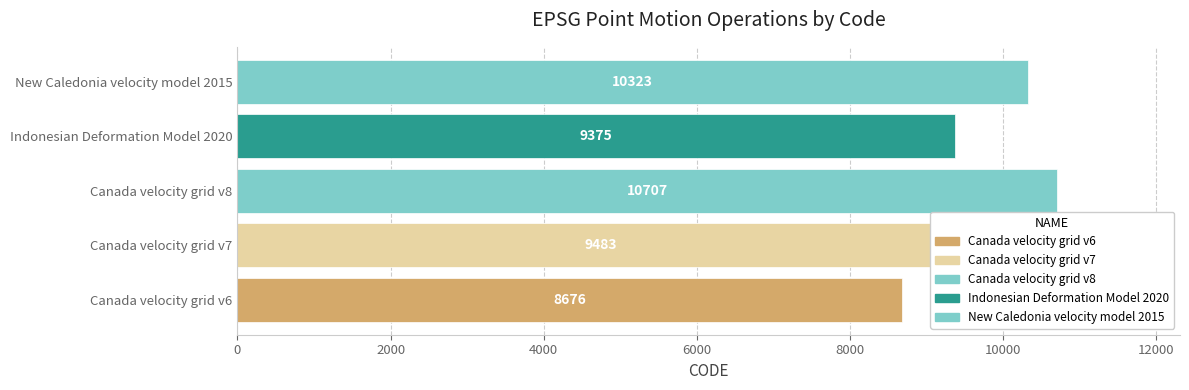

Reading left to right, transcribe all the data shown in this chart.

8676	9483	10707	9375	10323